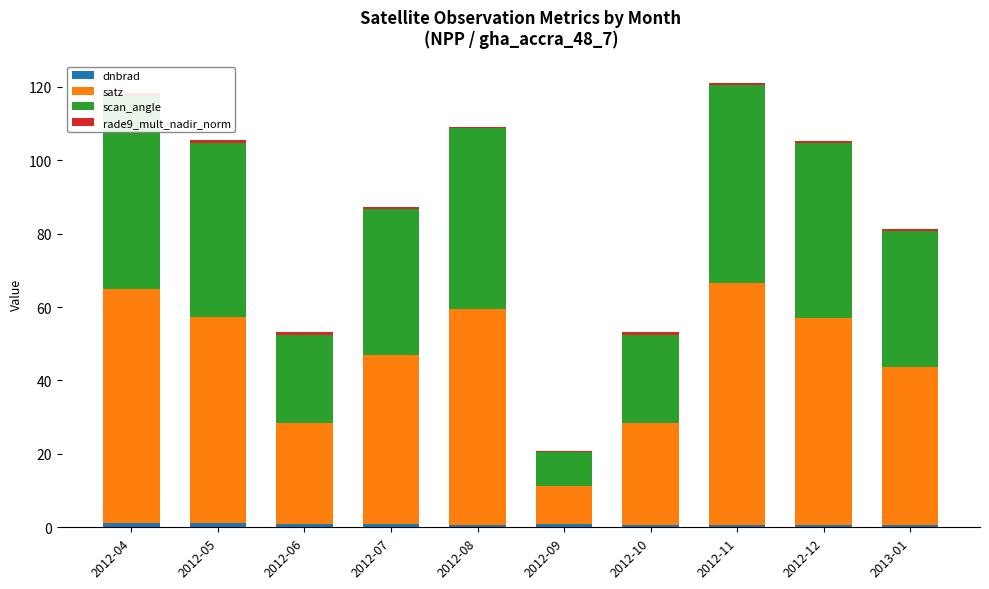

What is the average value of the rade9_mult_nadir_norm series?

0.6